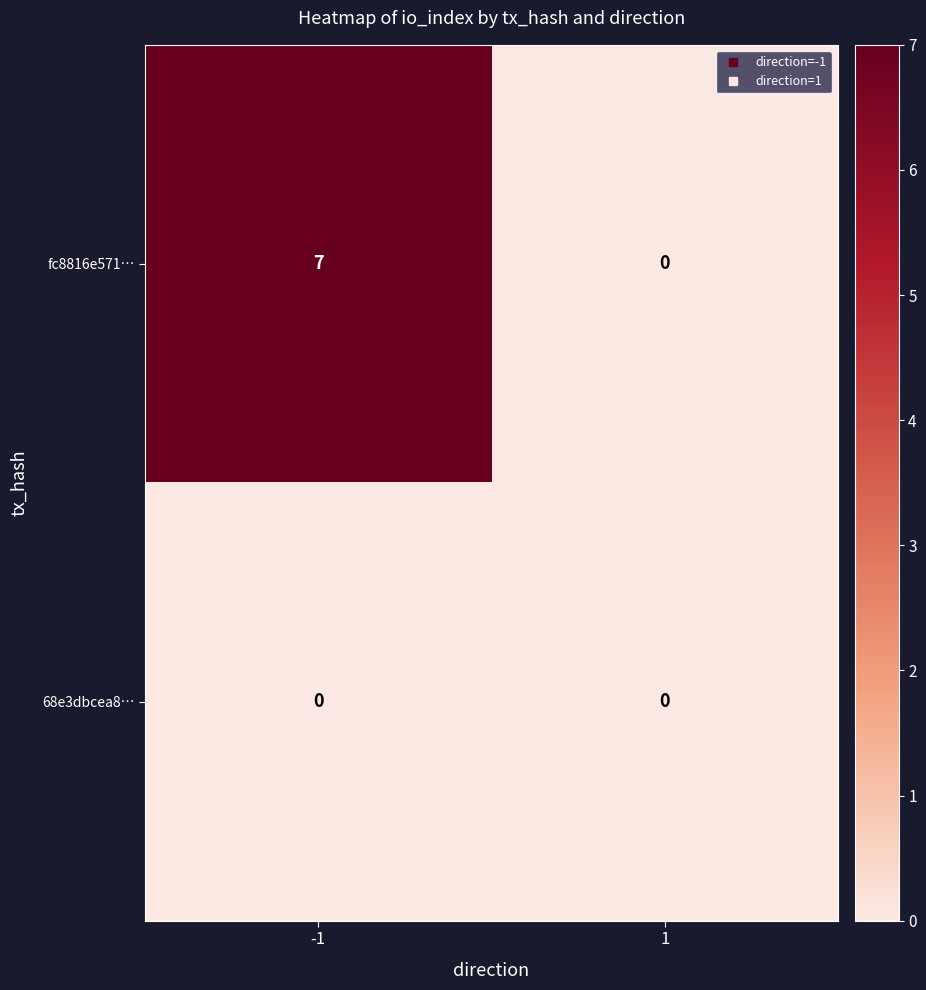

Is it true that fc8816e571… equals 7 at -1?

True